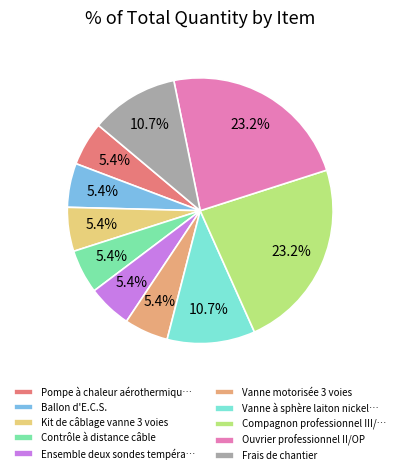

Count the number of slices in the pie.

10